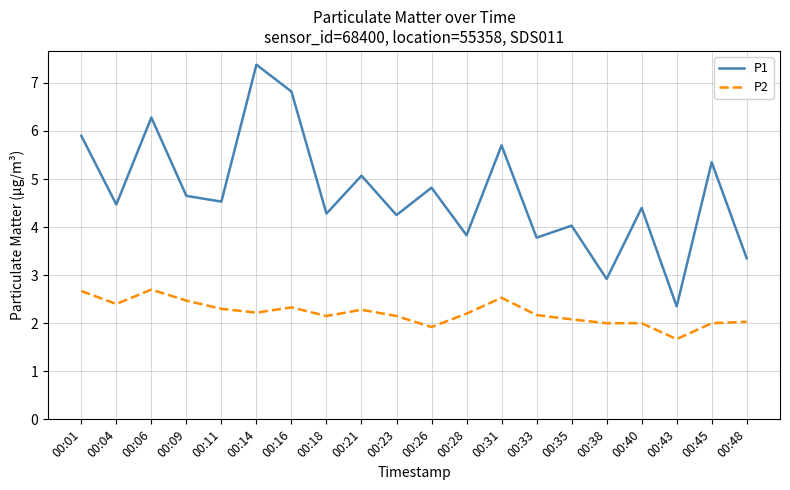

Is the value of P2 at 00:06 greater than the value of P1 at 00:33?

No